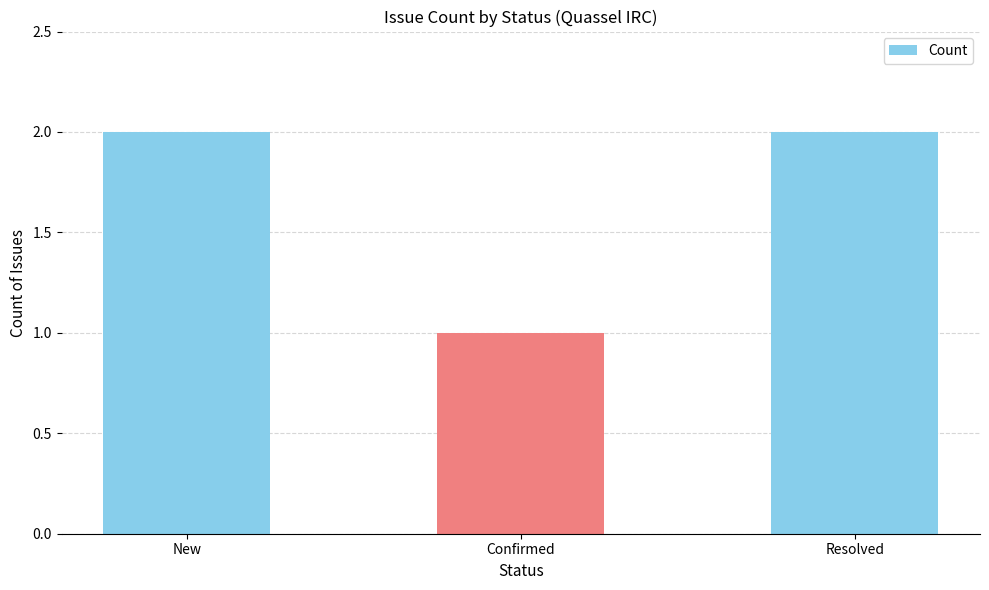

What is the sum of the values at Resolved and Confirmed?

3